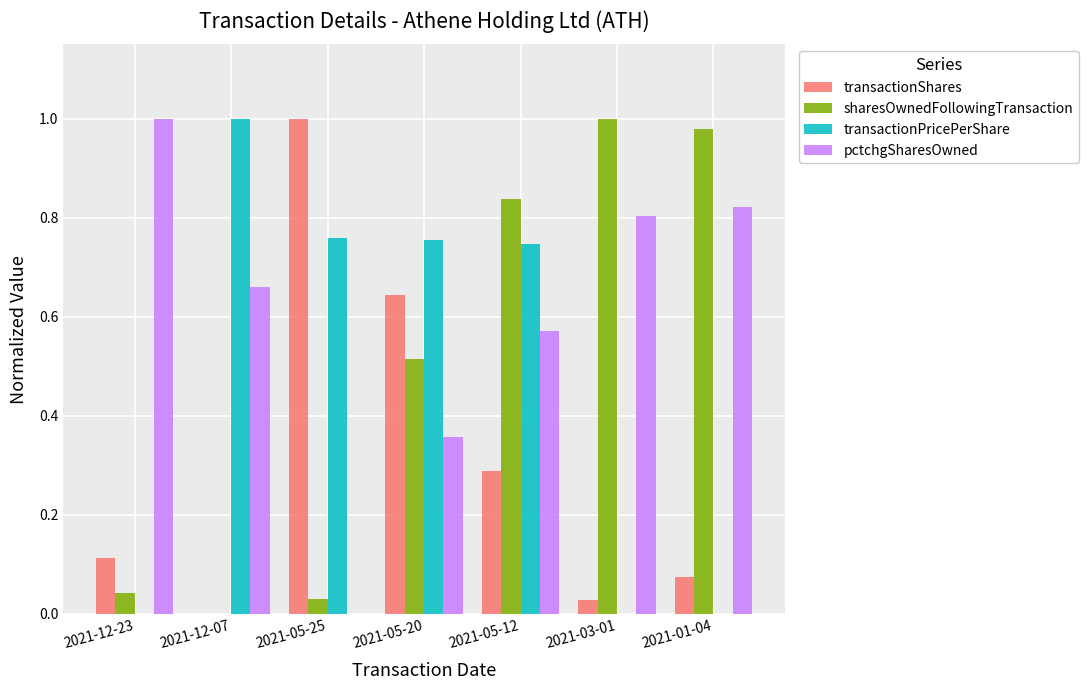

Is the value of pctchgSharesOwned at 2021-05-20 greater than the value of transactionShares at 2021-12-07?

Yes